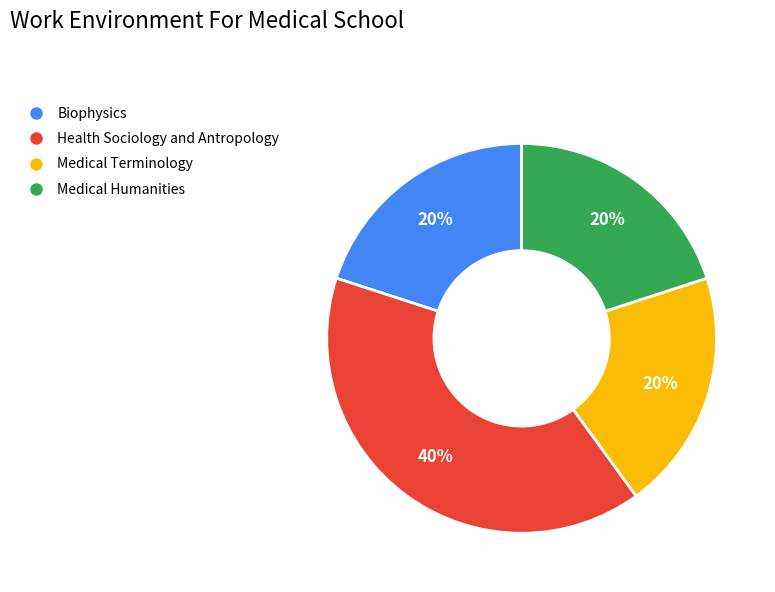

Combined, do Biophysics and Health Sociology and Antropology account for over 50%?

Yes